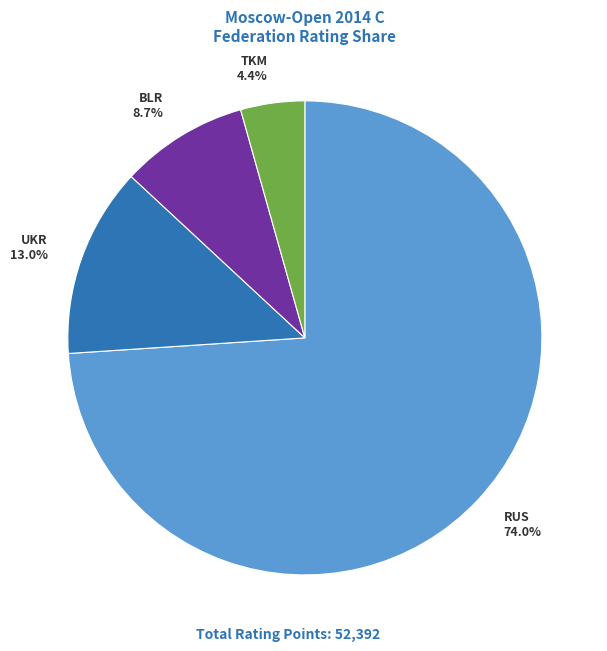

Rank the categories by value from lowest to highest.

TKM 4.4%, BLR 8.7%, UKR 13.0%, RUS 74.0%